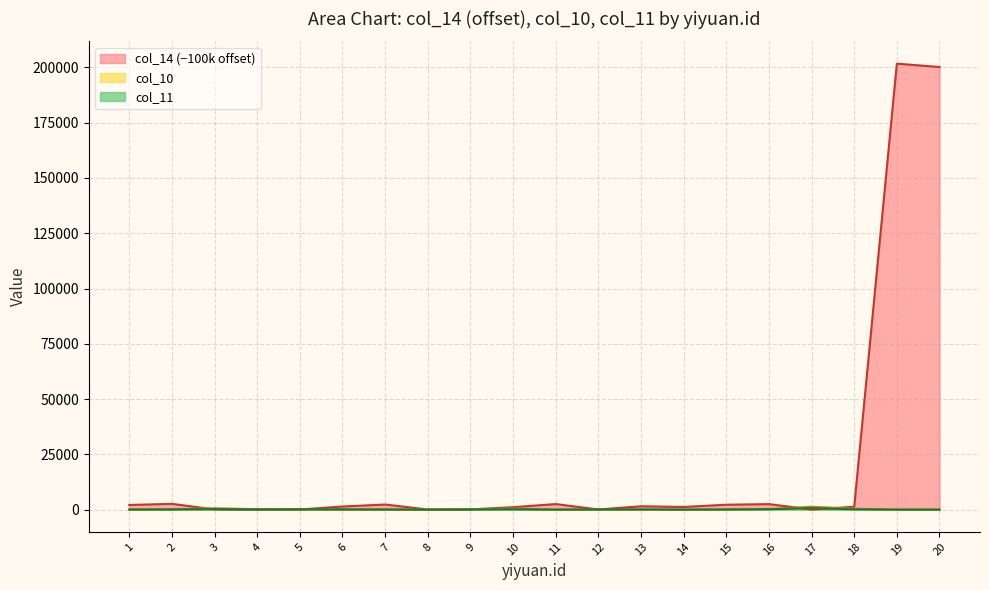

Where is col_11 nearest to the value 330?

3